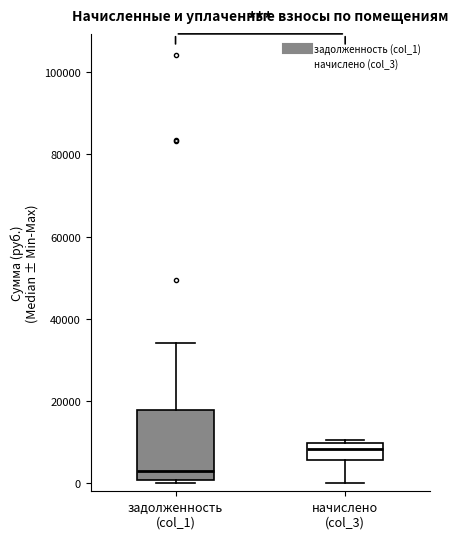

Where does the lower whisker of the box for начислено (col_3) end on the y-axis? The values are not printed on the chart, so give them approximately, as read against the axis.

0